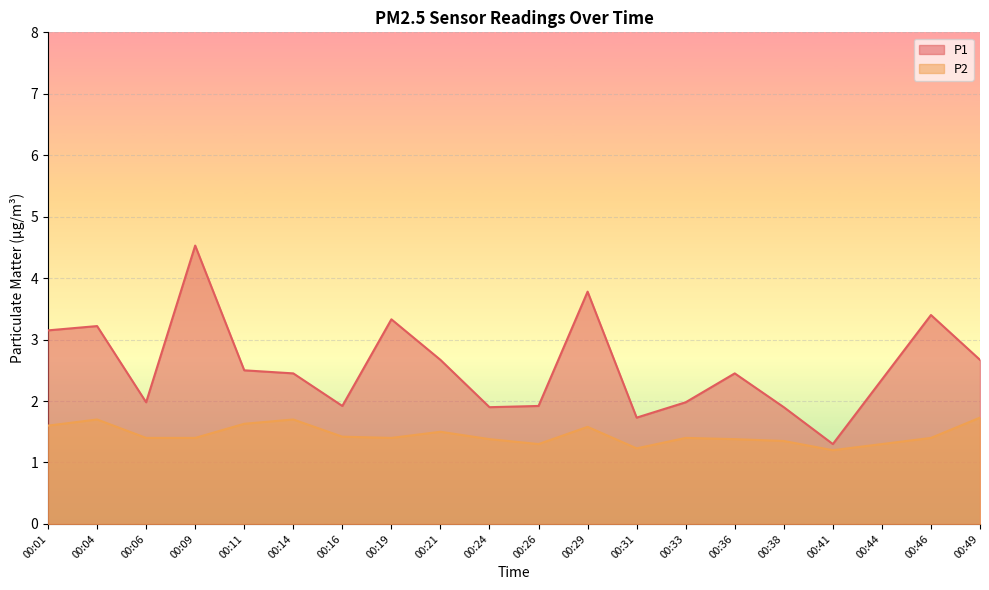

In P2, how many points are lower than both neighbors (excluding endpoints)?

4